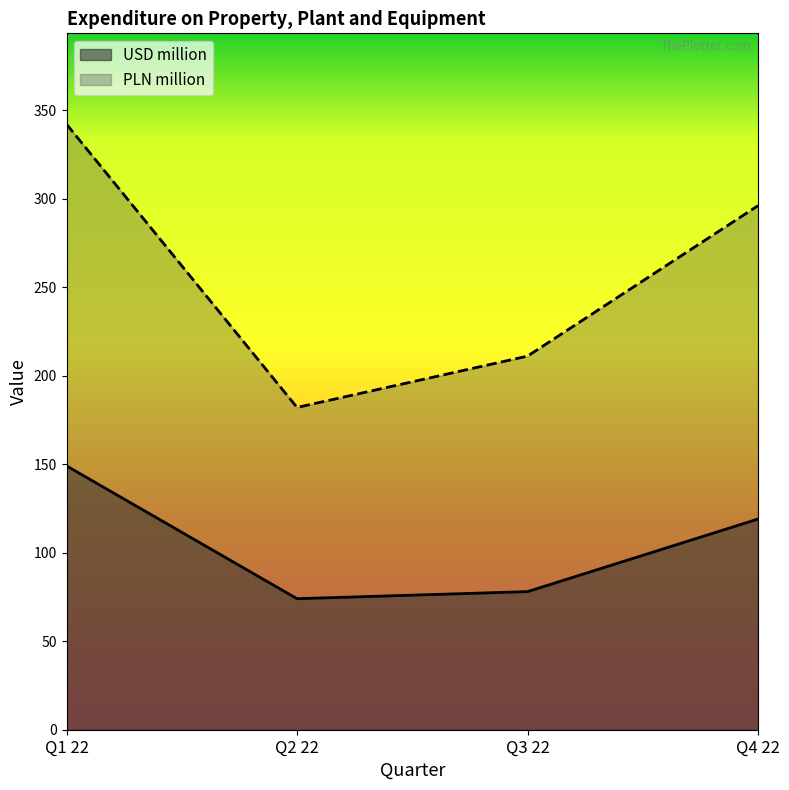

True or false: USD million has more than 1 points higher than both neighbors.

False